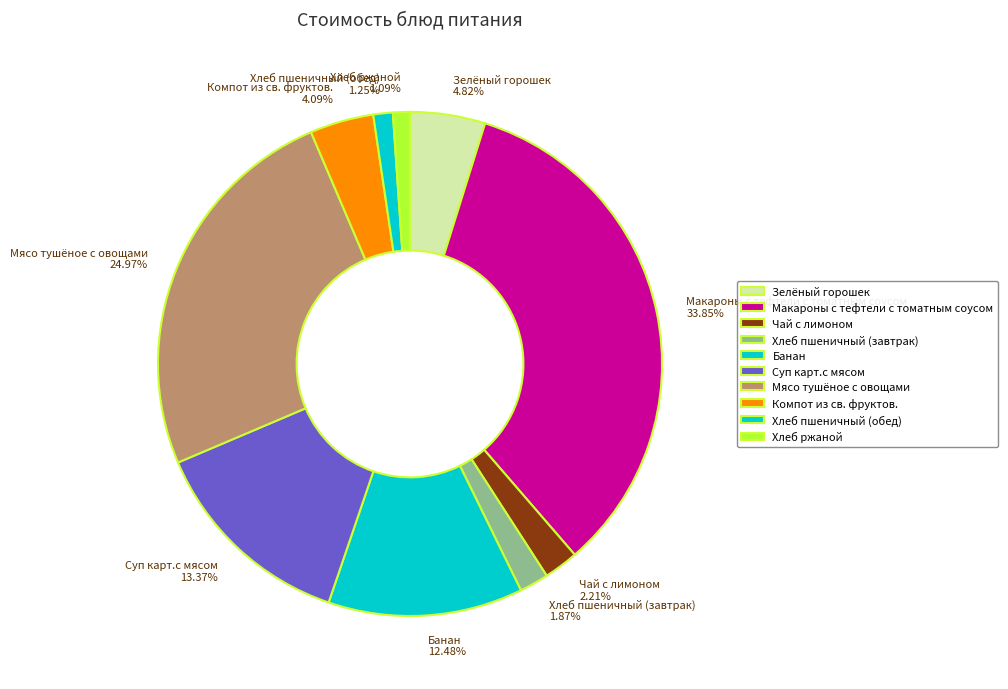

How many slices are in this pie chart?

10